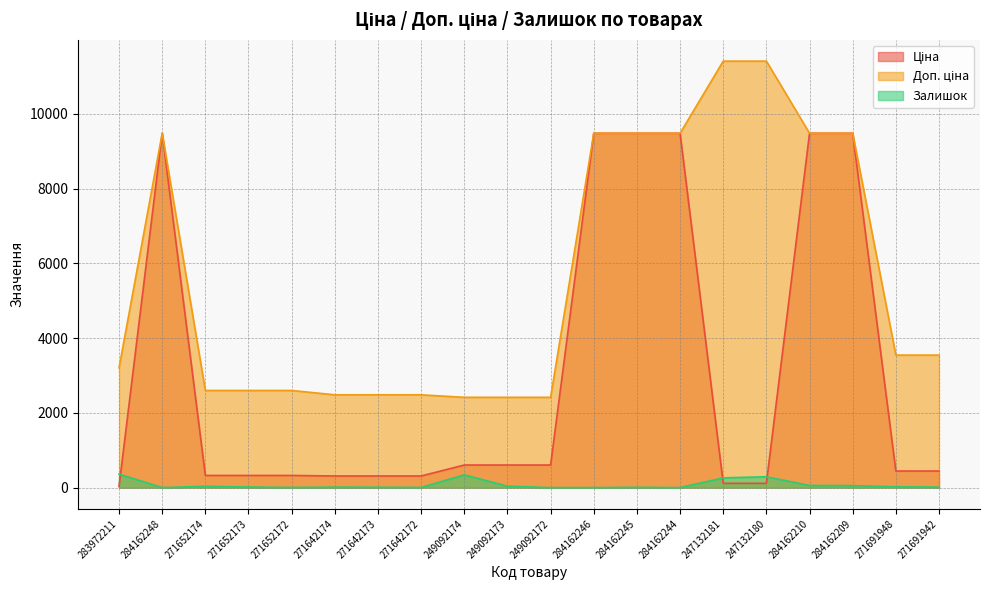

Which series has the largest total across all categories?

Доп. ціна